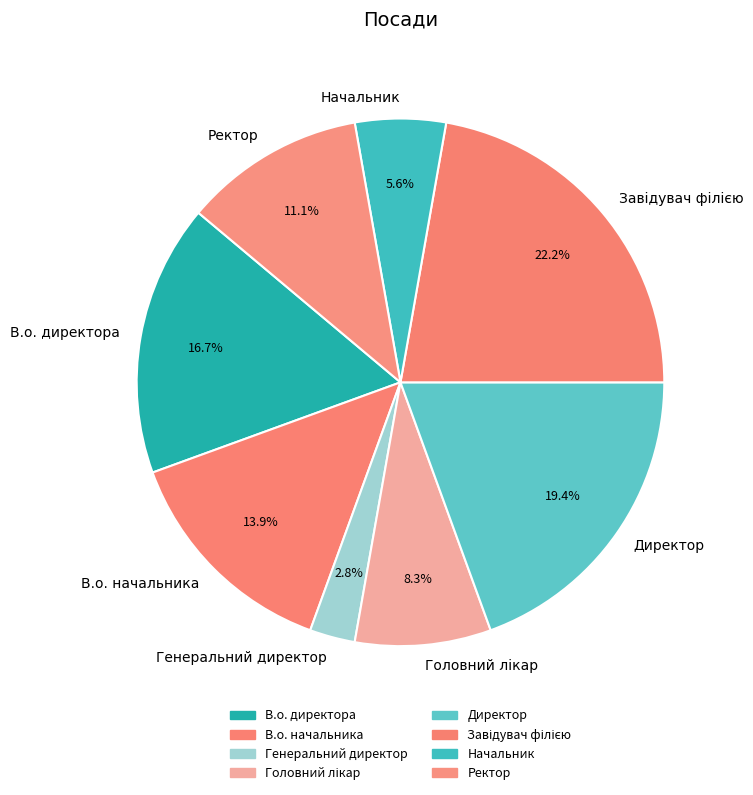

How many slices are in this pie chart?

8